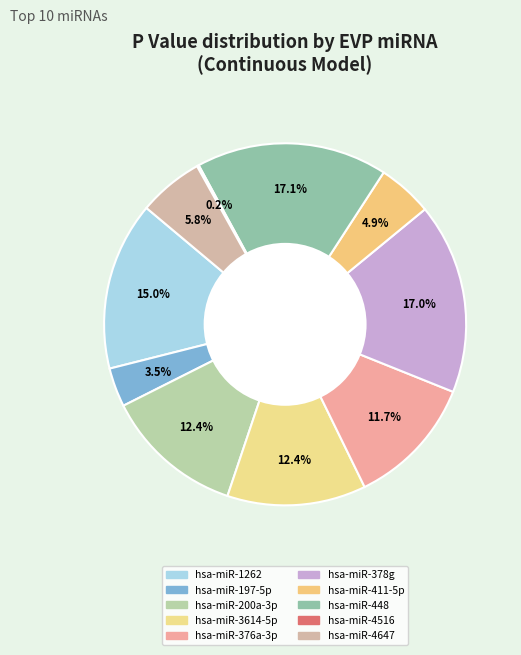

True or false: hsa-miR-448 accounts for 9% of the total.

False